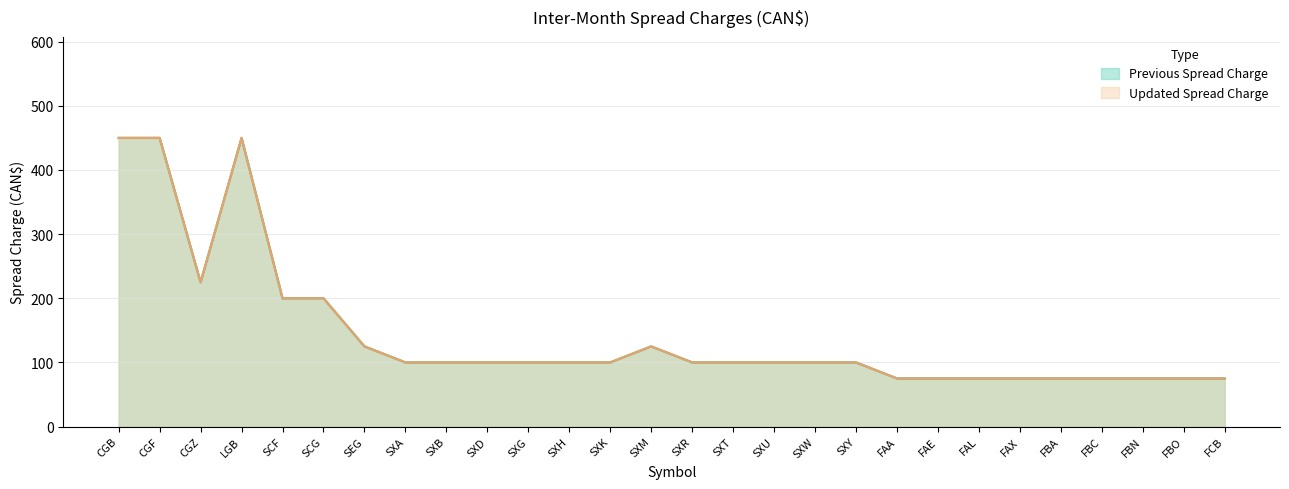

Rank the categories by Previous Spread Charge value from highest to lowest.

CGB, CGF, LGB, CGZ, SCF, SCG, SEG, SXM, SXA, SXB, SXD, SXG, SXH, SXK, SXR, SXT, SXU, SXW, SXY, FAA, FAE, FAL, FAX, FBA, FBC, FBN, FBO, FCB